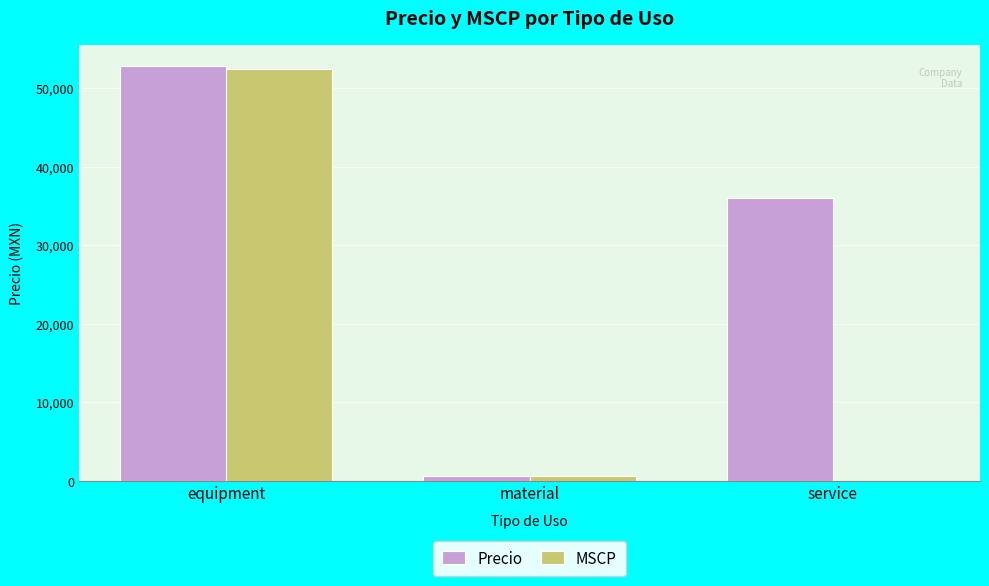

What is the sum of all MSCP values?

53097.5